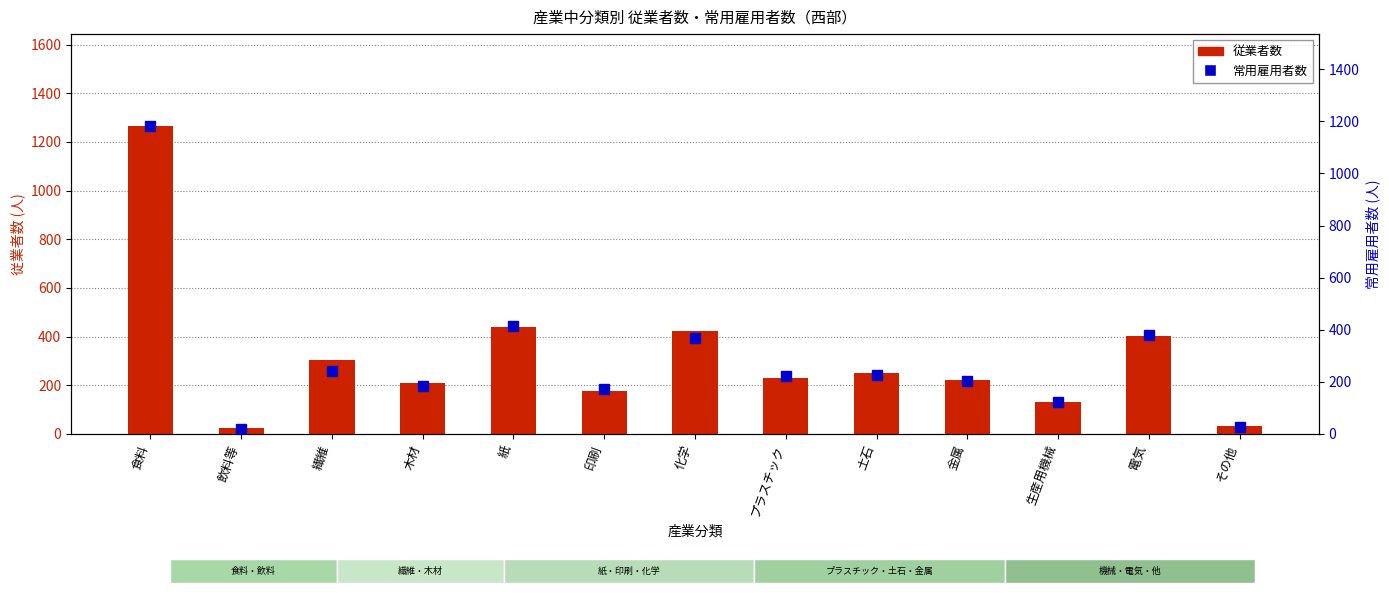

What position from the right is その他?

1